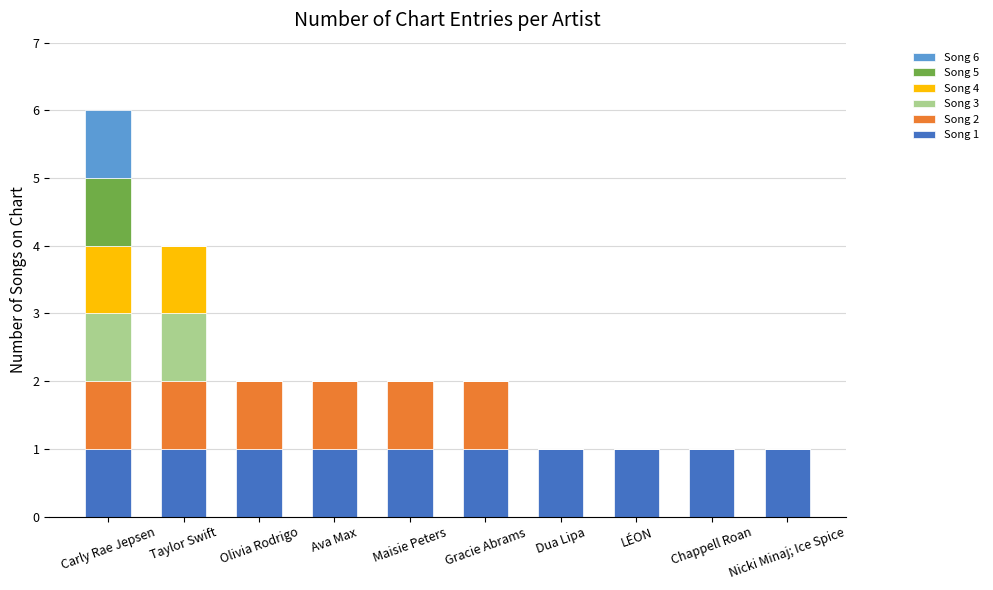

True or false: Song 1 has a value of 1 at Olivia Rodrigo.

True